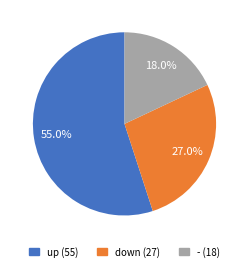

To the nearest percent, what is the difference between the largest and smallest slice percentages?

37%